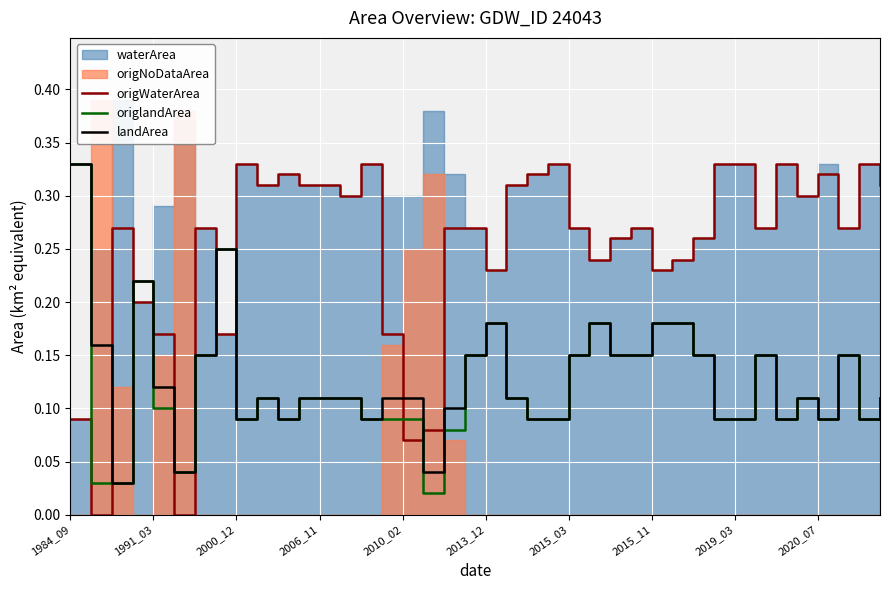

The origWaterArea series shows 0.5 at 2006_11. True or false?

False